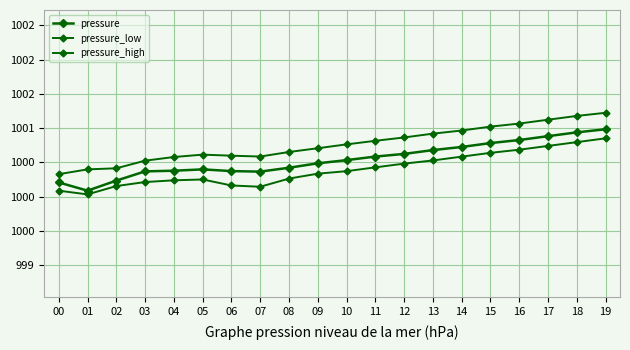

Does the chart have visible grid lines?

Yes